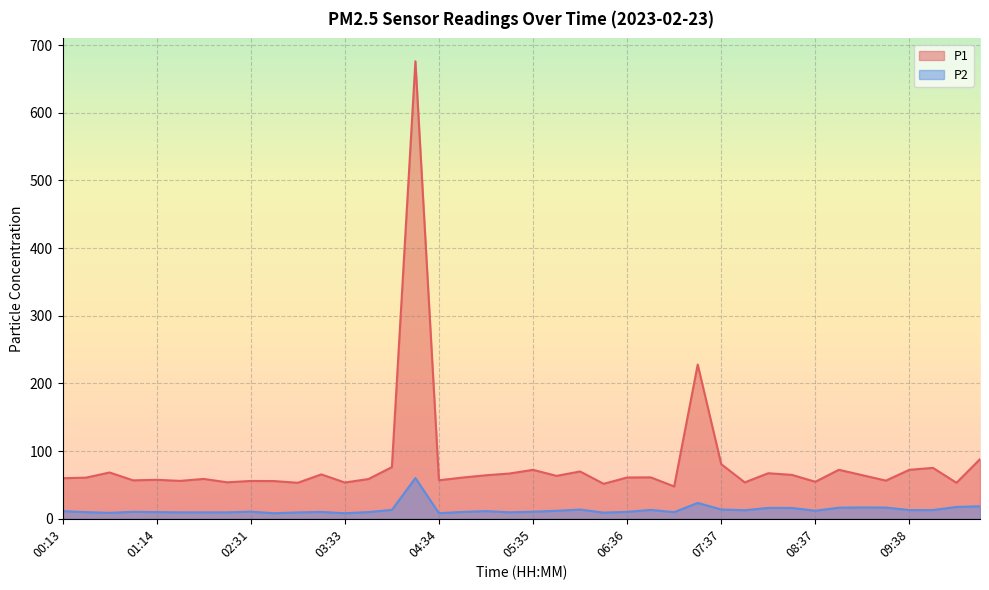

Which series has the widest spread of values?

P1